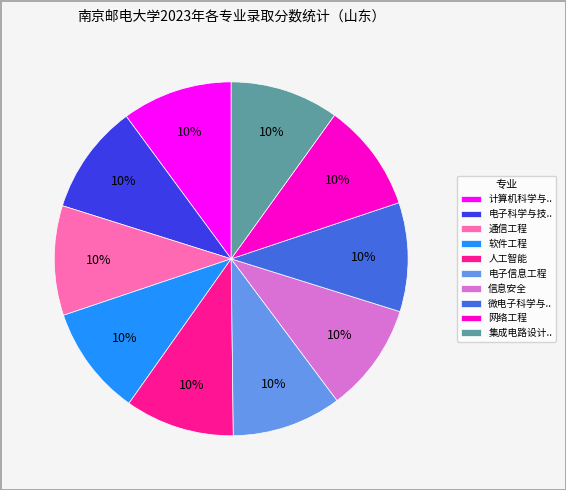

What is the ratio of the value at 信息安全 to the value at 网络工程?

1.0